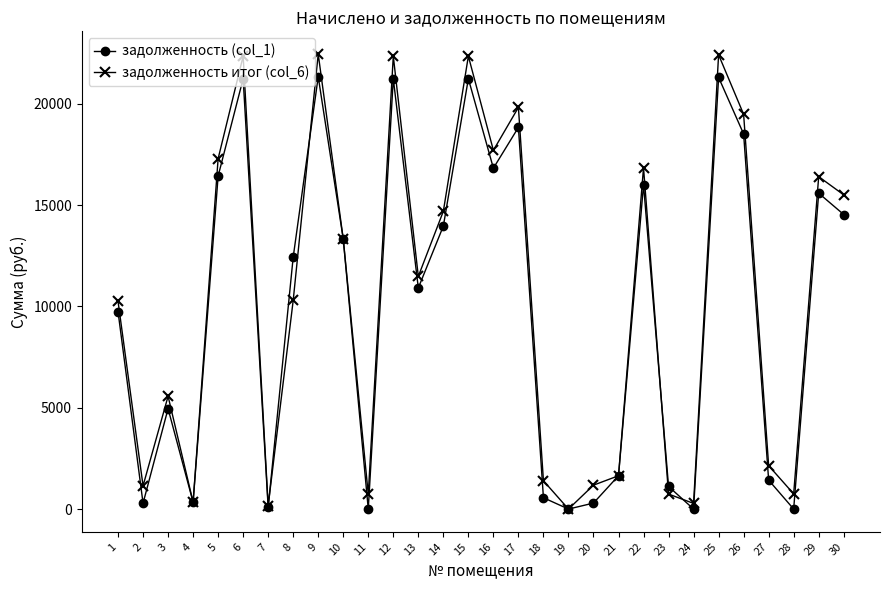

What is the value of the задолженность итог (col_6) point at the 18th from the left?

1397.7